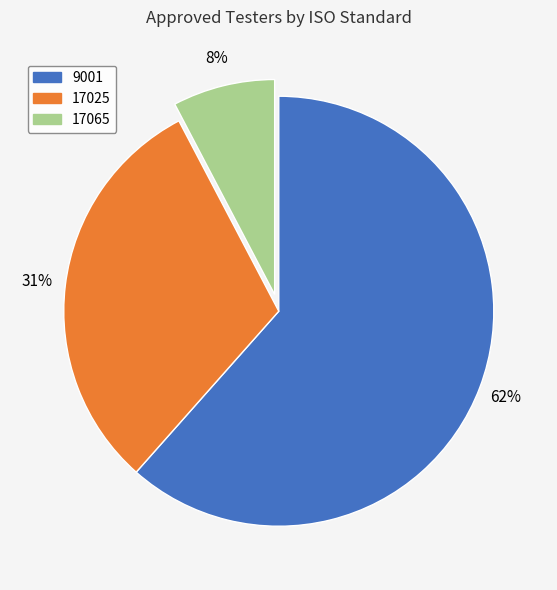

To the nearest percent, what percentage of the pie is 17025?

31%